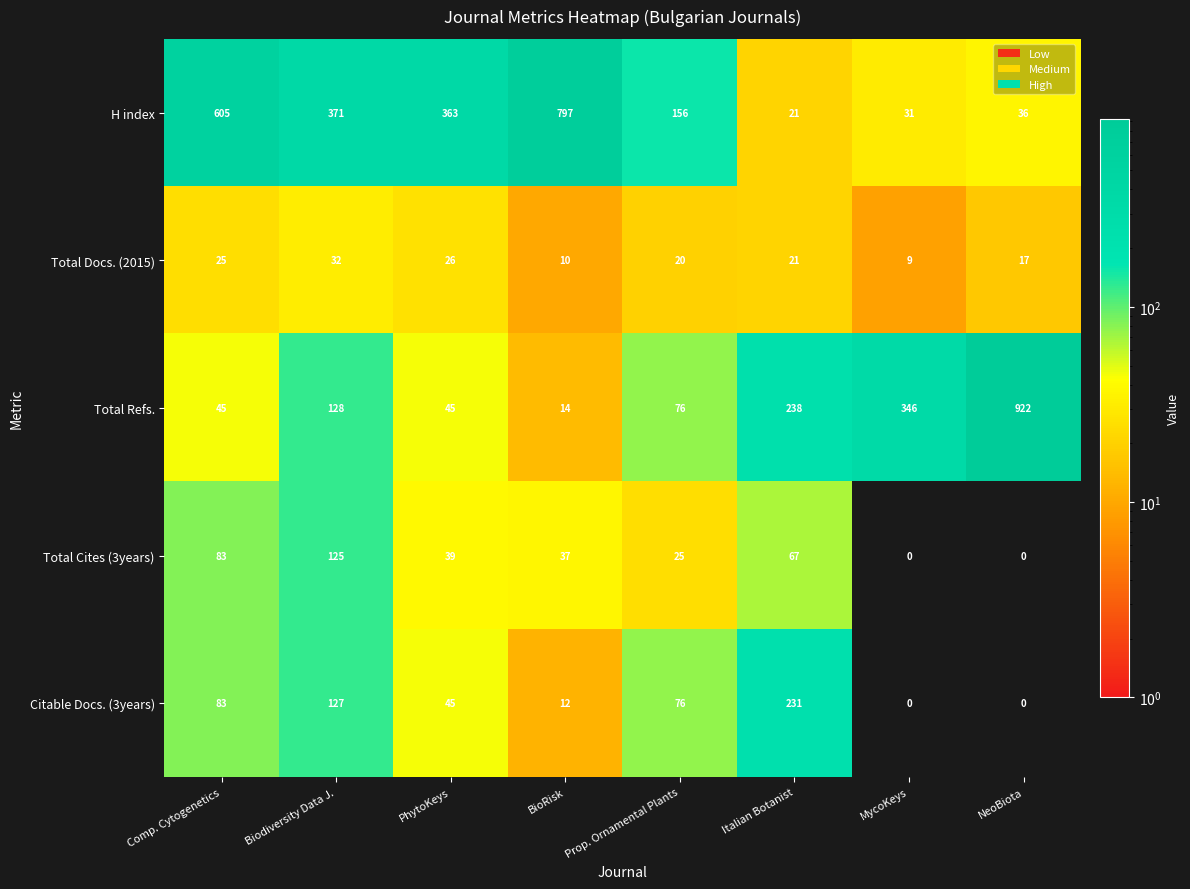

At which category is the sum across all series the highest?

NeoBiota